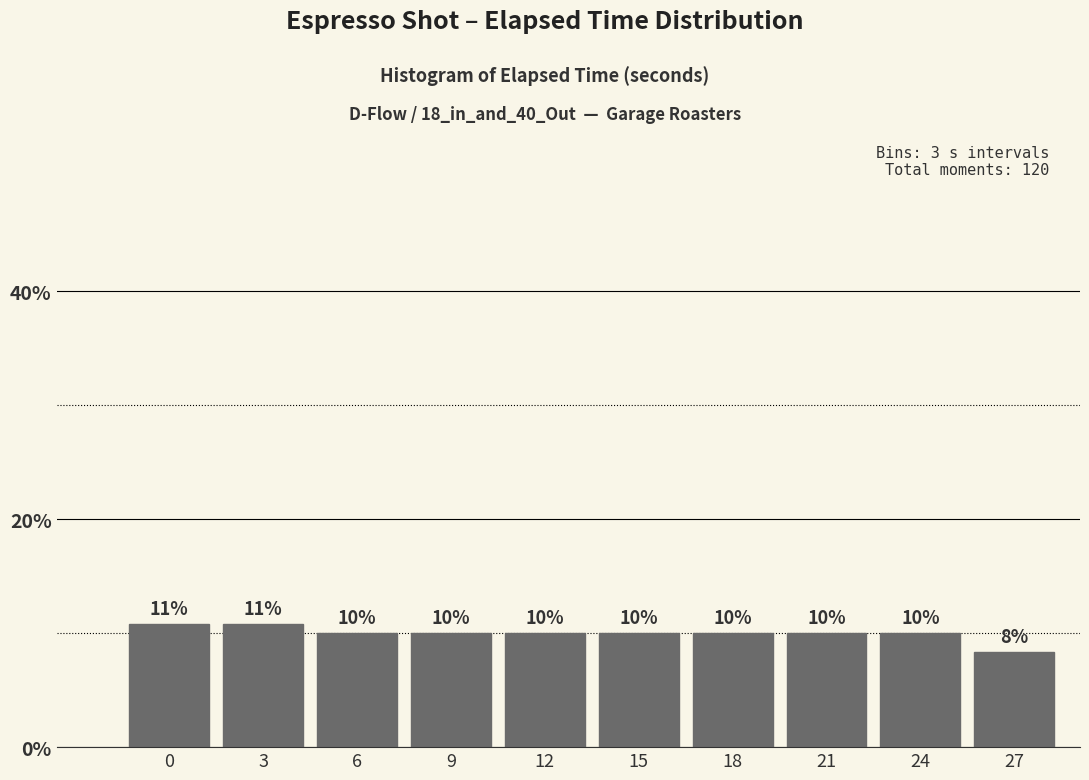

What is the sum of all values?

100.0